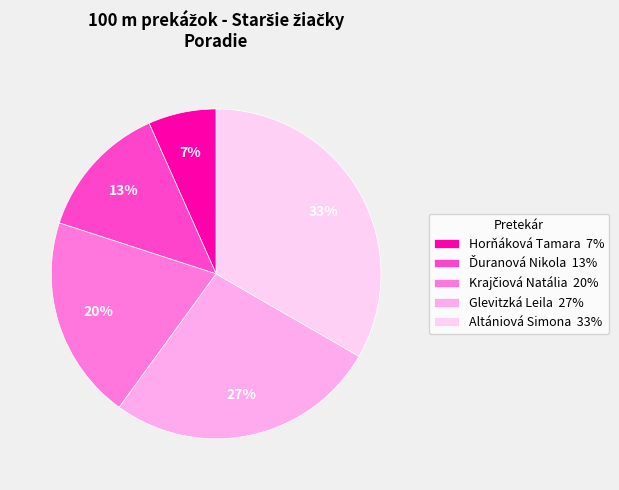

Rank the categories by value from highest to lowest.

Altániová Simona, Glevitzká Leila, Krajčiová Natália, Ďuranová Nikola, Horňáková Tamara